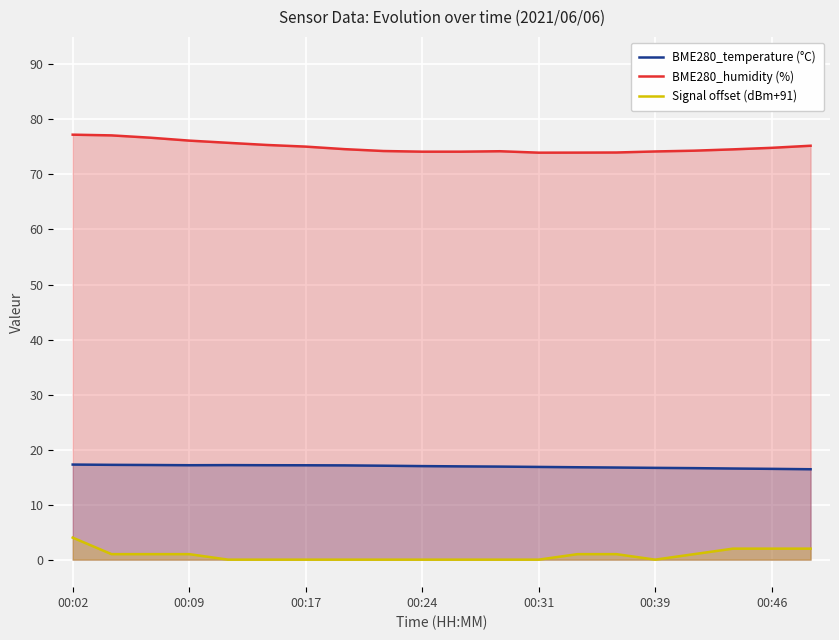

True or false: Signal offset (dBm+91) and BME280_temperature (°C) intersect in this chart.

False